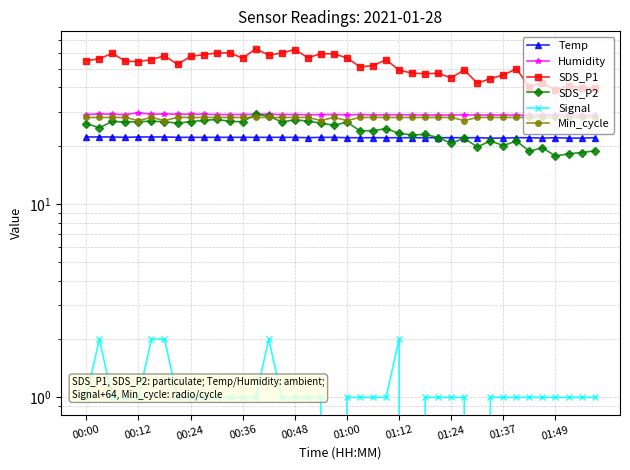

At how many categories does at least one series exceed 19?

40